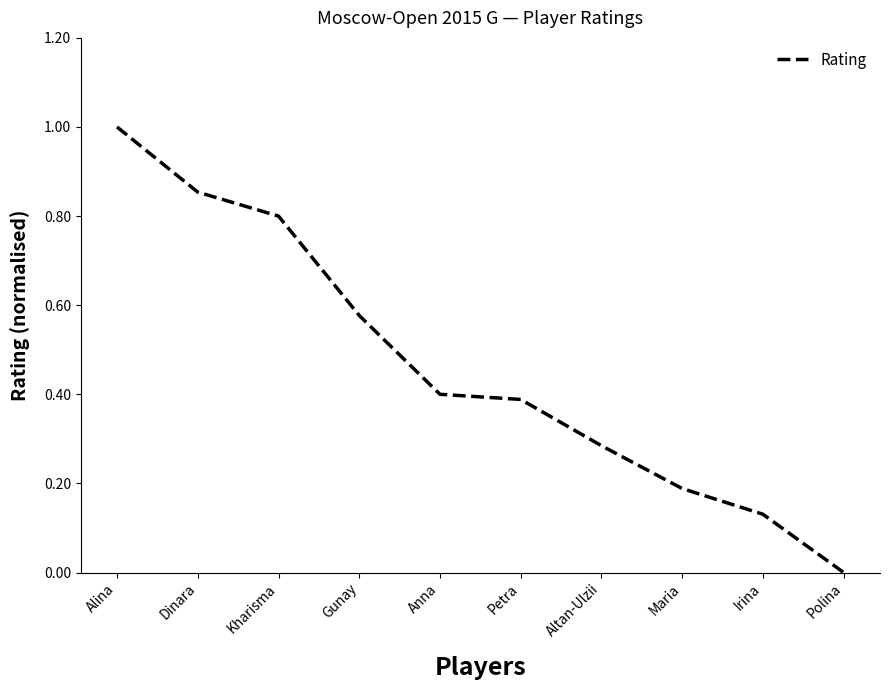

The chart shows a value of 0.5 at Alina. True or false?

False